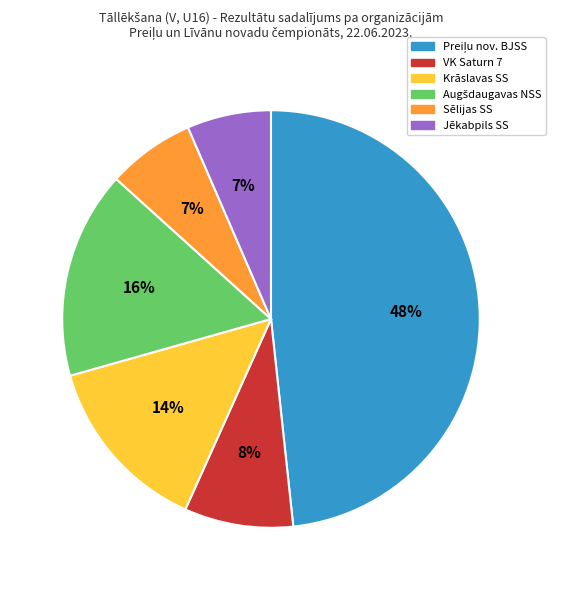

Is it true that VK Saturn 7 is 1% of the pie?

False